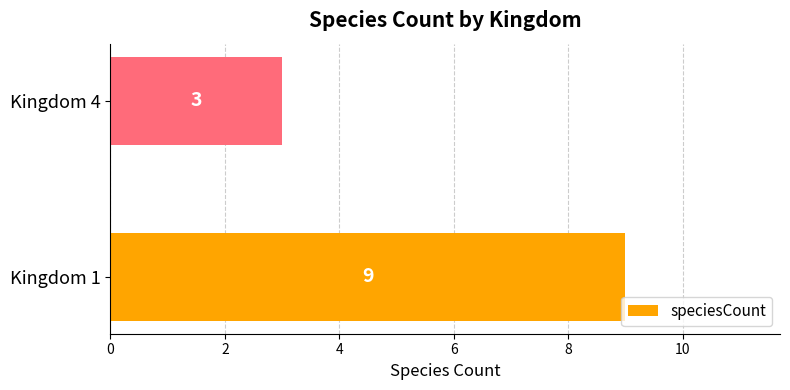

What is the minimum value shown in the chart?

3